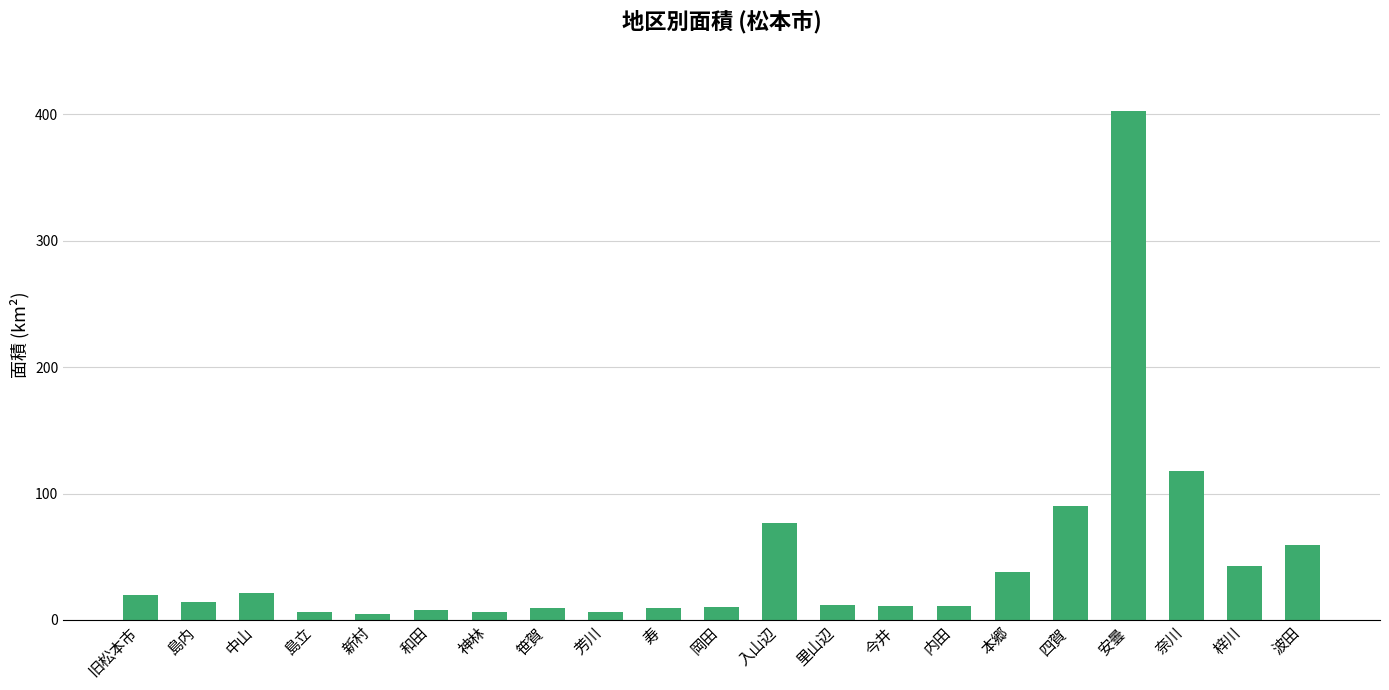

True or false: the data shows 14.2 at 島内.

True